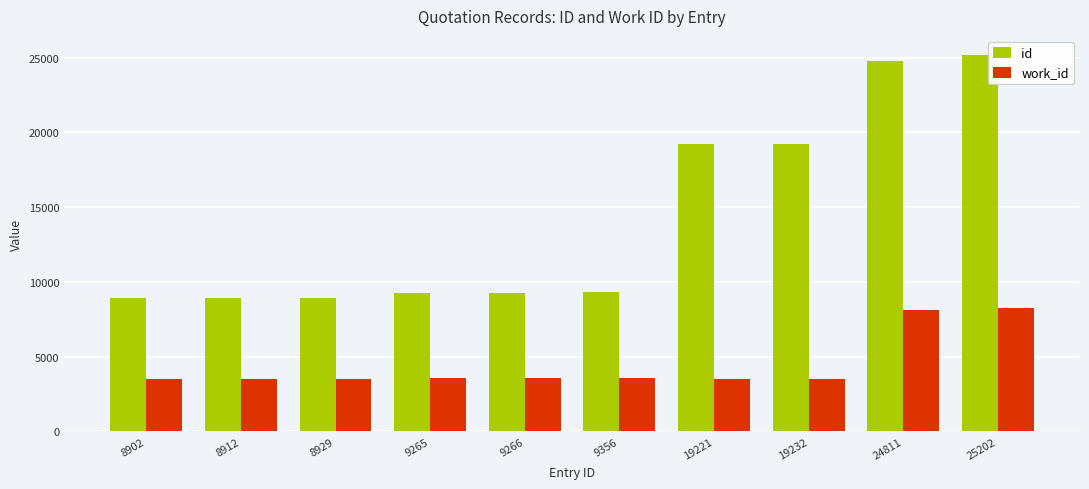

At which label is id closest to 17052?

19221